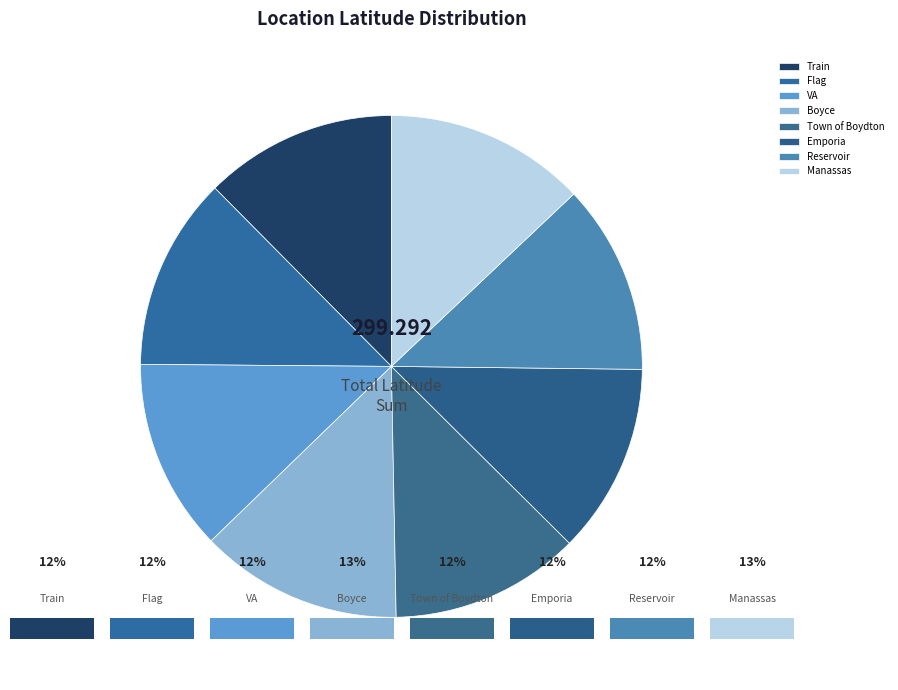

How many slices are in this pie chart?

8